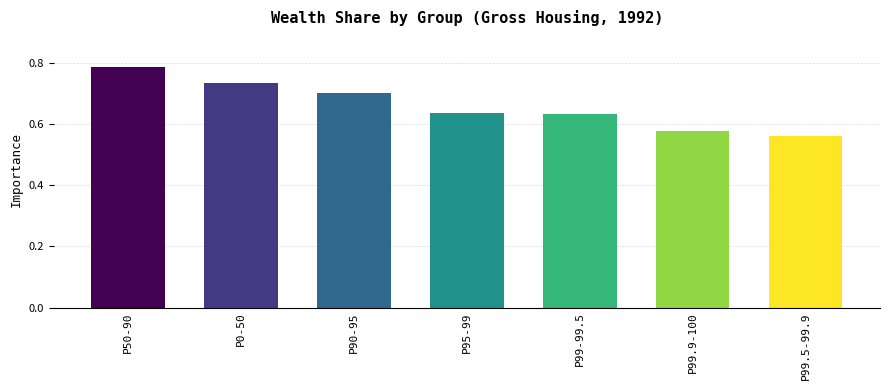

Which label corresponds to the smallest value in the chart?

P99.5-99.9